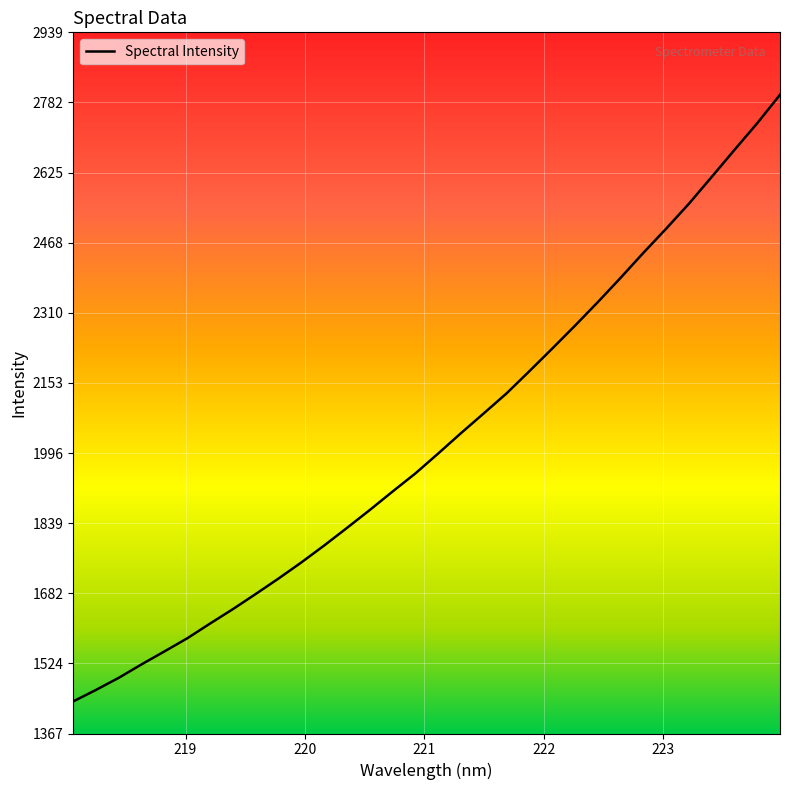

Reading left to right, extract all data points from this chart.

1439.6	1465.4	1492.7	1522.9	1551.8	1581.3	1614.4	1646.7	1680.6	1715.3	1751.4	1789.3	1828.8	1869.0	1910.4	1951.0	1995.6	2041.3	2085.7	2130.5	2180.2	2230.8	2282.2	2334.9	2389.4	2445.4	2499.6	2555.6	2615.7	2676.3	2736.1	2799.9